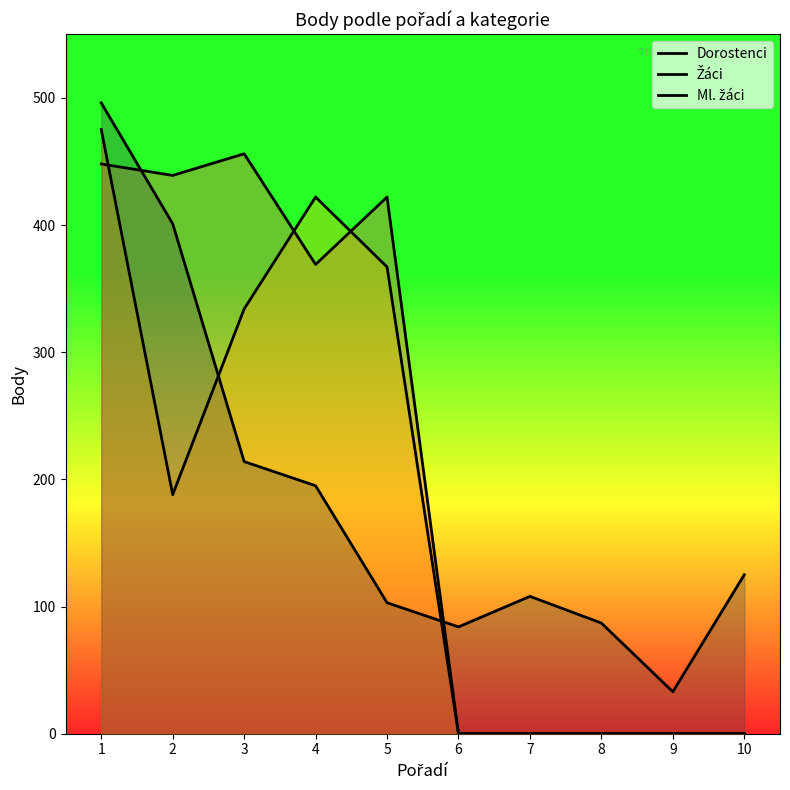

Reading left to right, transcribe all the data shown in this chart.

Dorostenci: 448	439	456	369	422	0	0	0	0	0
Žáci: 475	188	334	422	367	0	0	0	0	0
Ml. žáci: 496	401	214	195	103	84	108	87	33	125